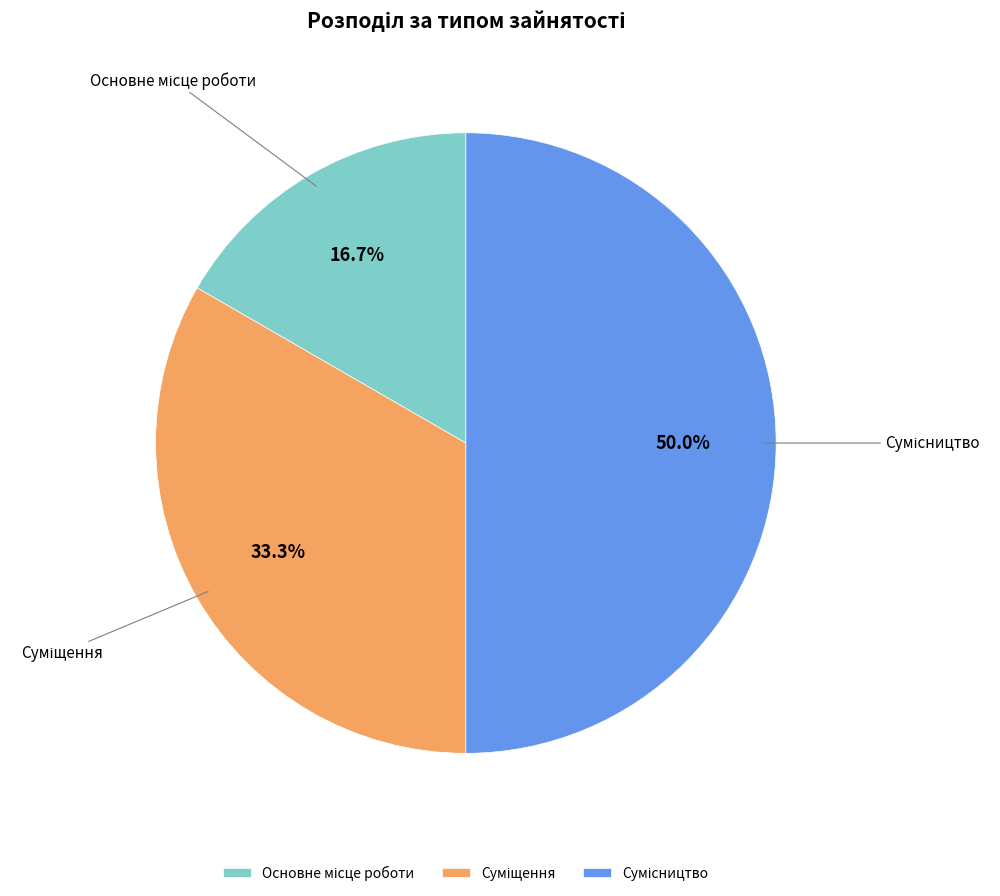

Which has a higher value, Основне місце роботи or Сумісництво?

Сумісництво